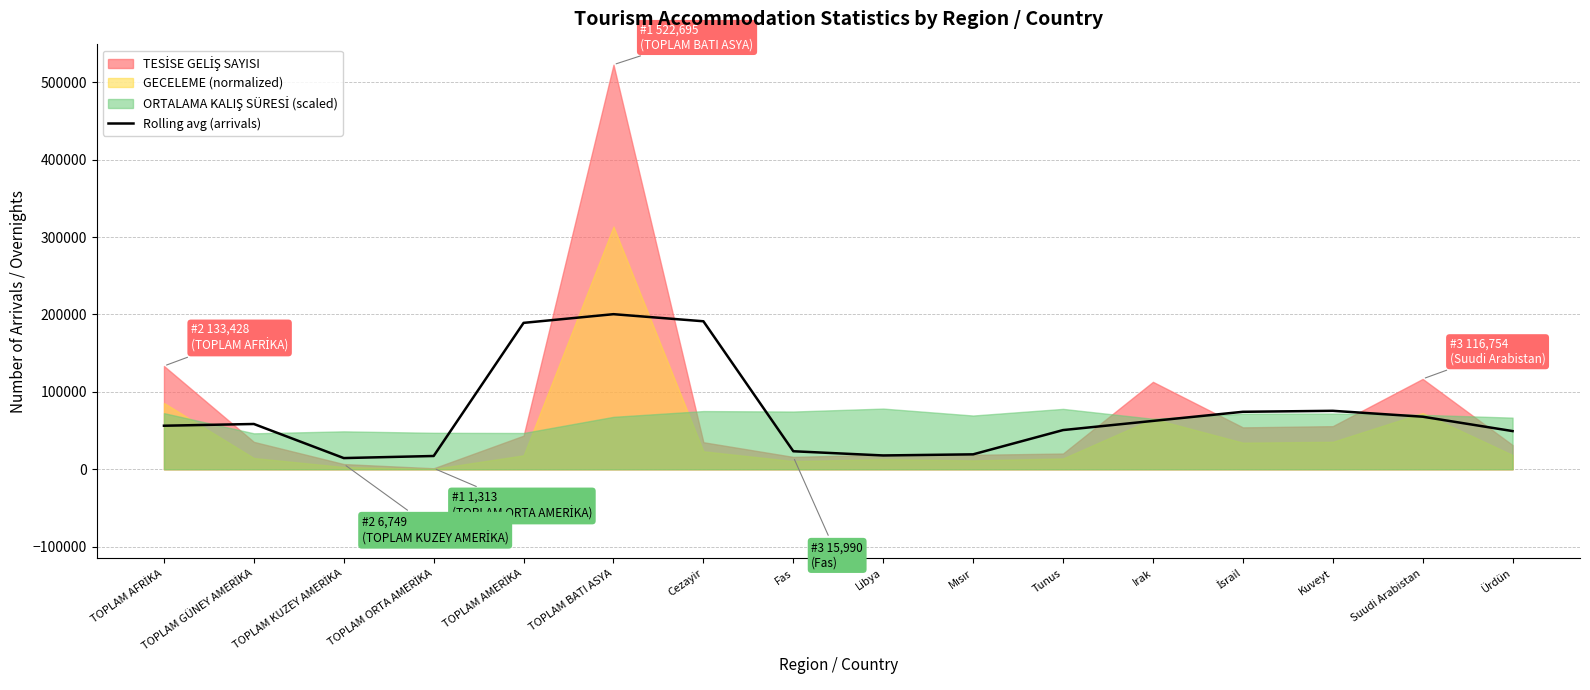

Where does the data first go above 58526?

TOPLAM GÜNEY AMERİKA